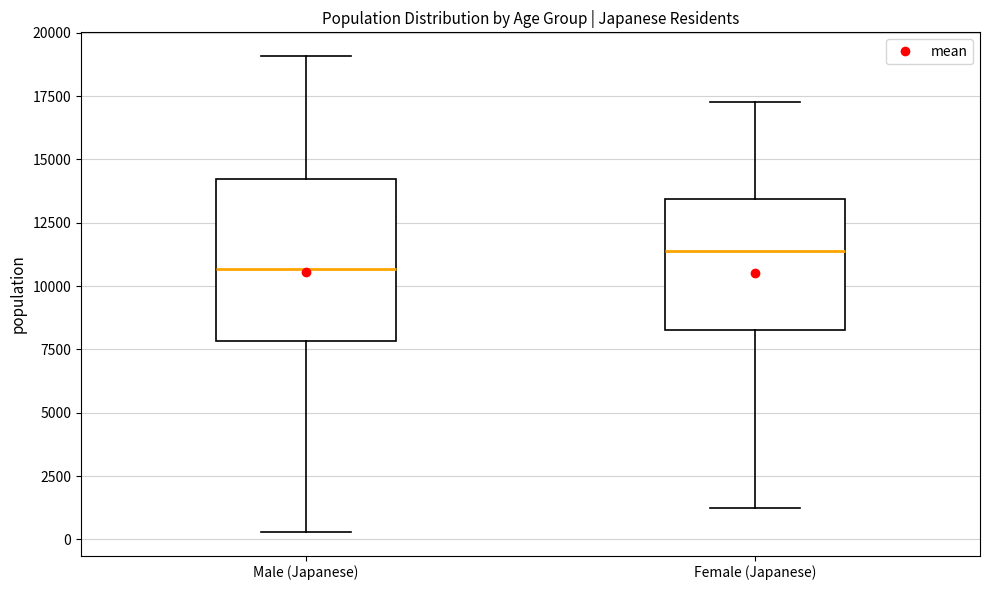

Comparing the boxes themselves (not the whiskers), which one is the tallest?

Male (Japanese)